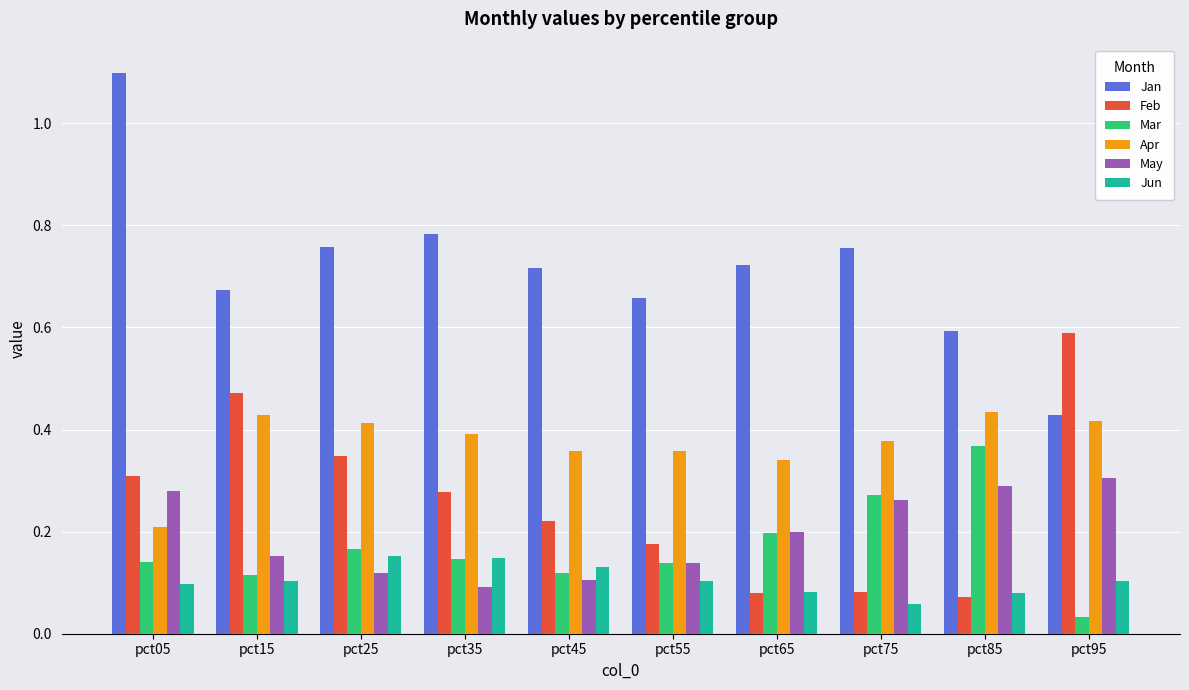

What are all the series names shown in the legend?

Jan, Feb, Mar, Apr, May, Jun